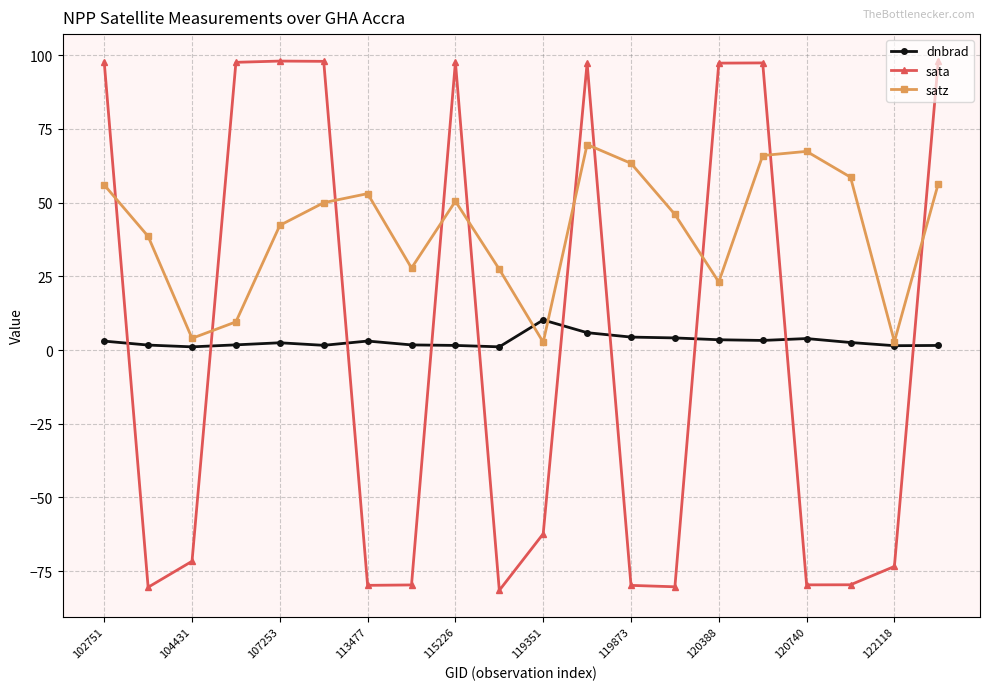

What are all the series names shown in the legend?

dnbrad, sata, satz